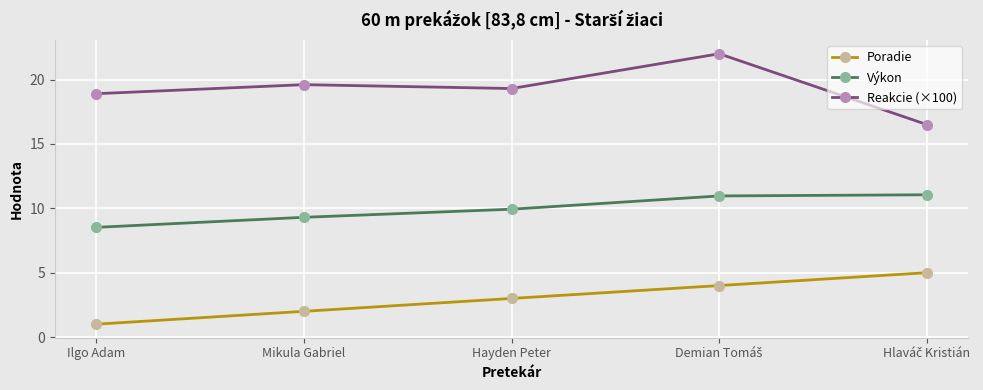

At which category does the chart reach its minimum across all series?

Ilgo Adam